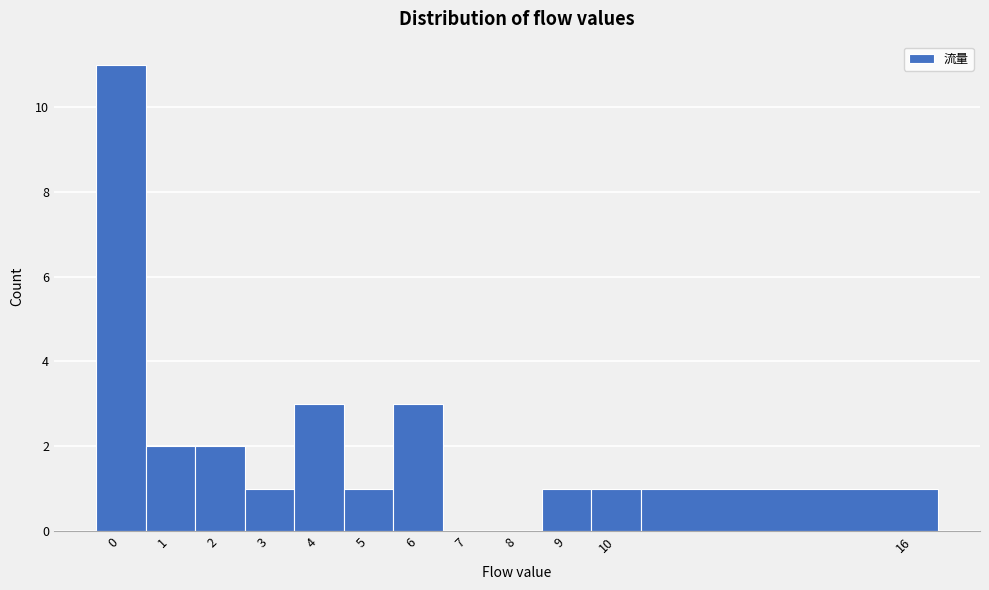

Over which range of the x-axis is the bar tallest?

-0.5 to 0.5